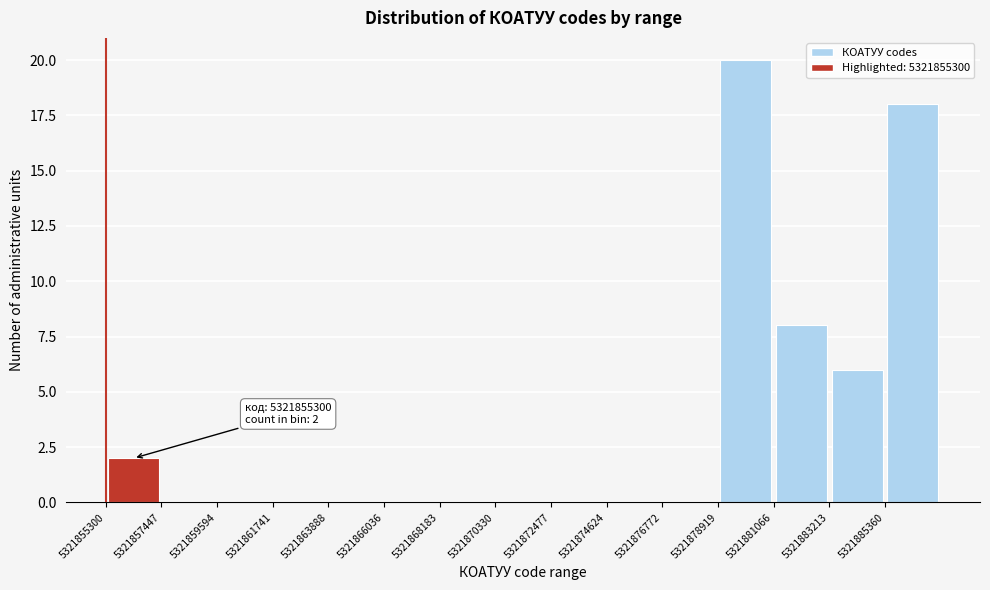

Over which range of the x-axis is the bar tallest?

5321879000 to 5321881000